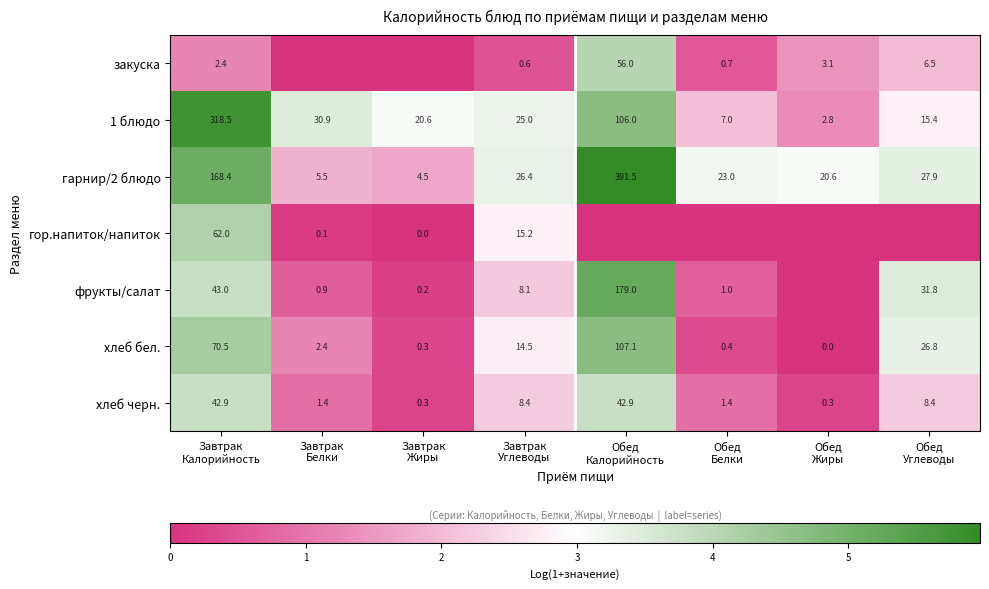

What is the sum of the гор.напиток/напиток values at Завтрак Белки and Завтрак Жиры?

0.1